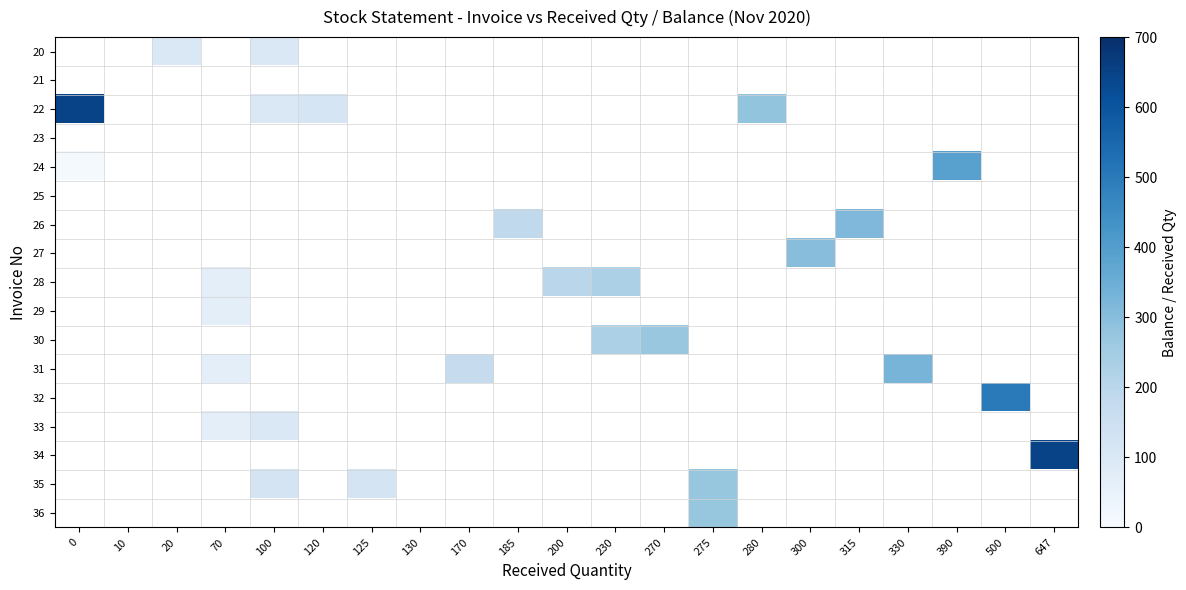

What is the greatest value displayed?

647.0